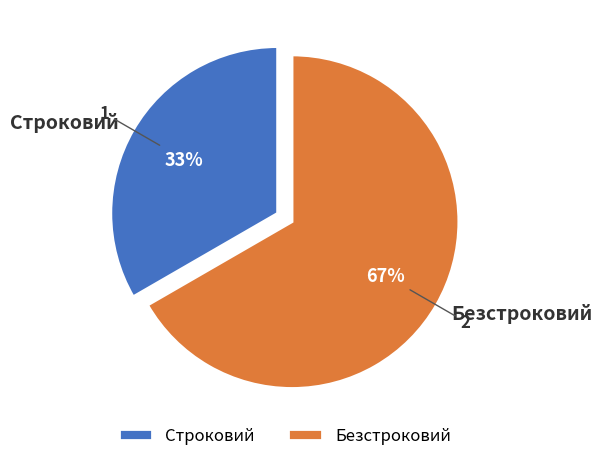

Is the sum of Безстроковий and Строковий greater than half?

Yes